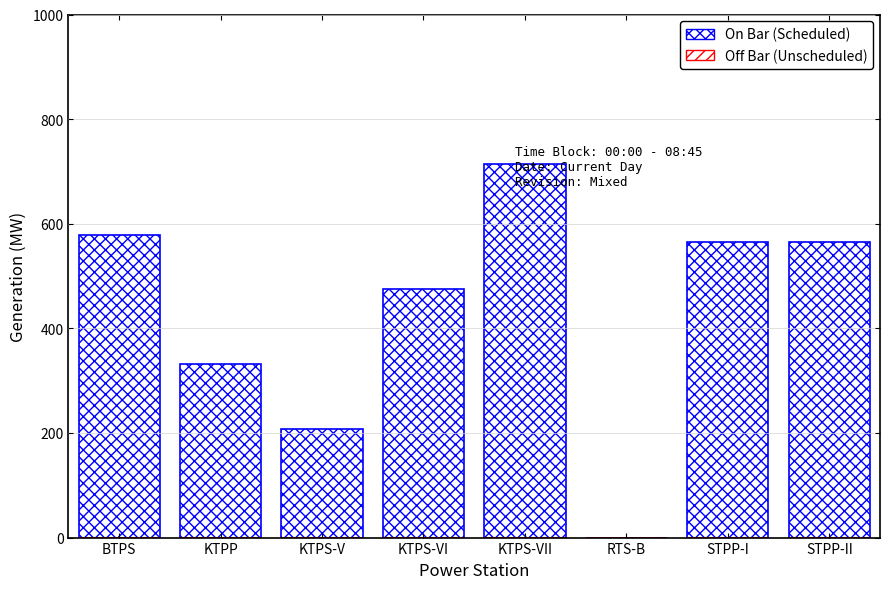

Are the bars horizontal?

No